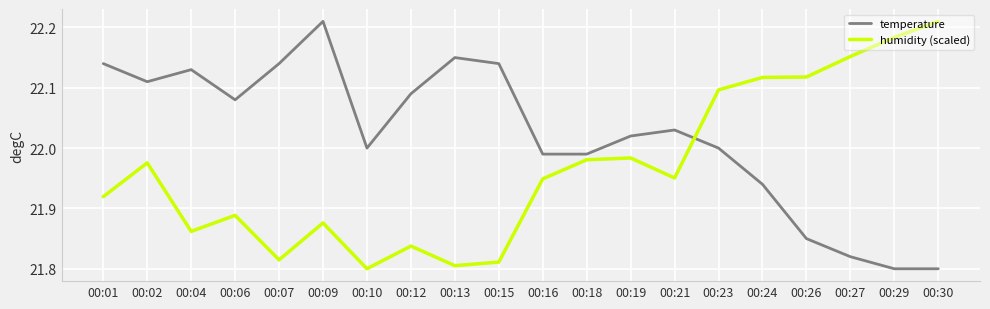

What is the total value across all series at 00:29?

44.0